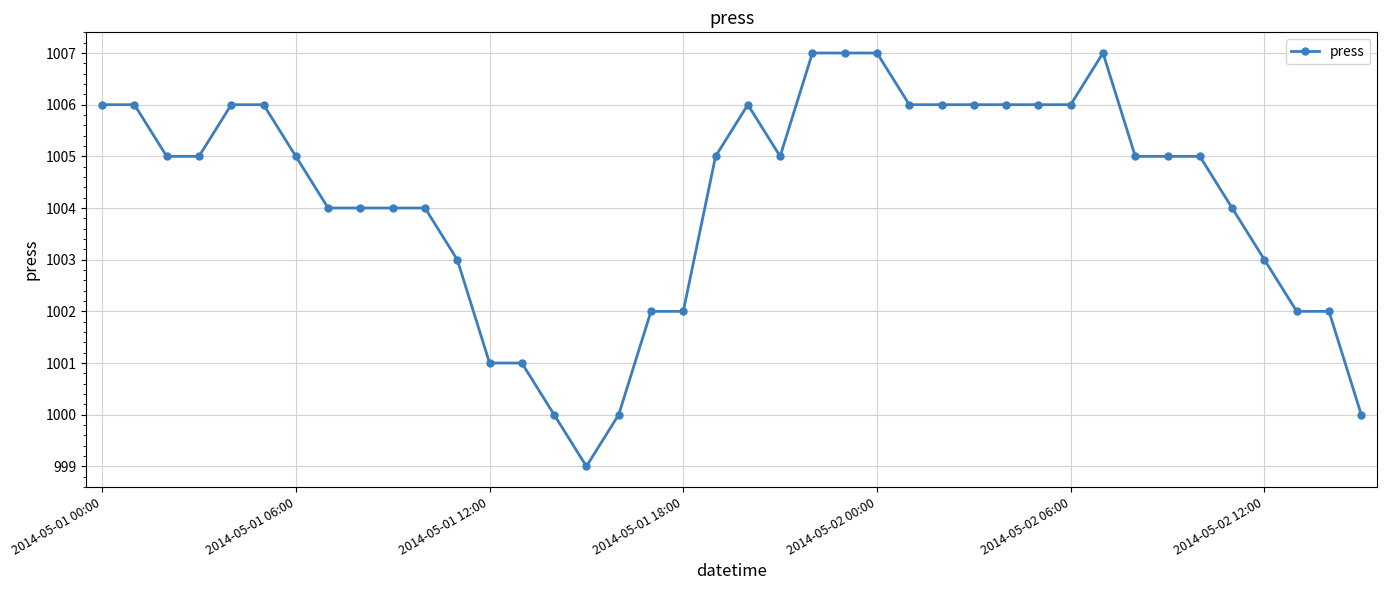

What is the difference between the maximum and second lowest values?

7